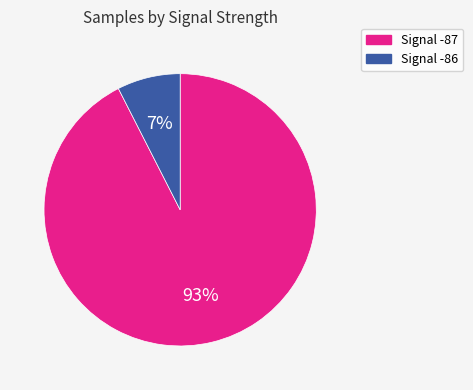

Which has a higher value, Signal -87 or Signal -86?

Signal -87